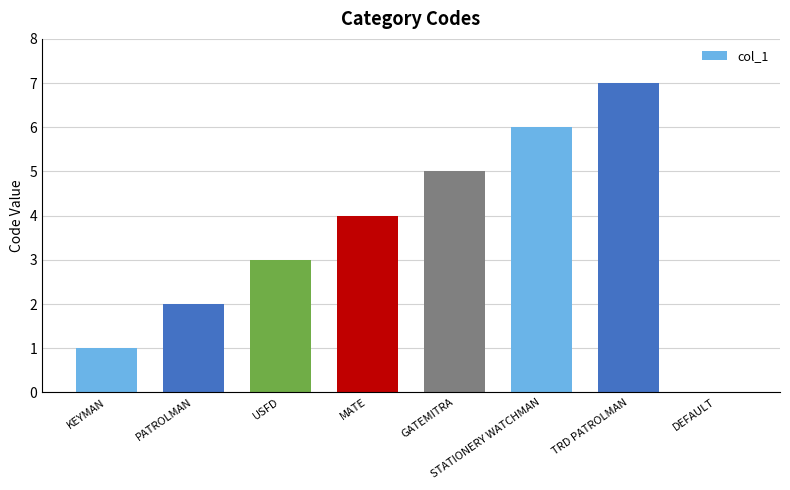

What is the average value?

4